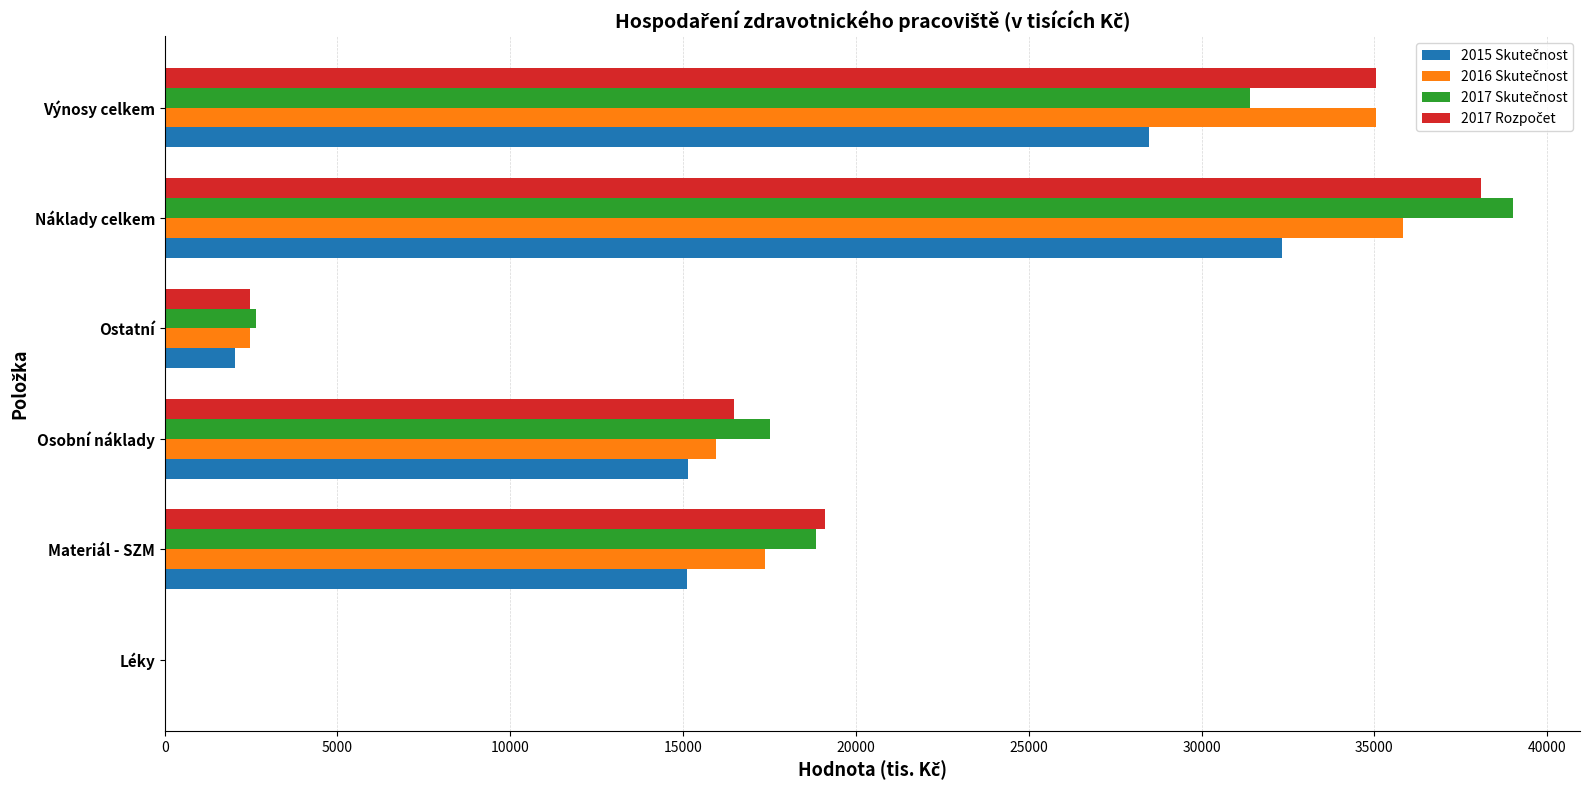

What is the total value across all series at Ostatní?

9600.3